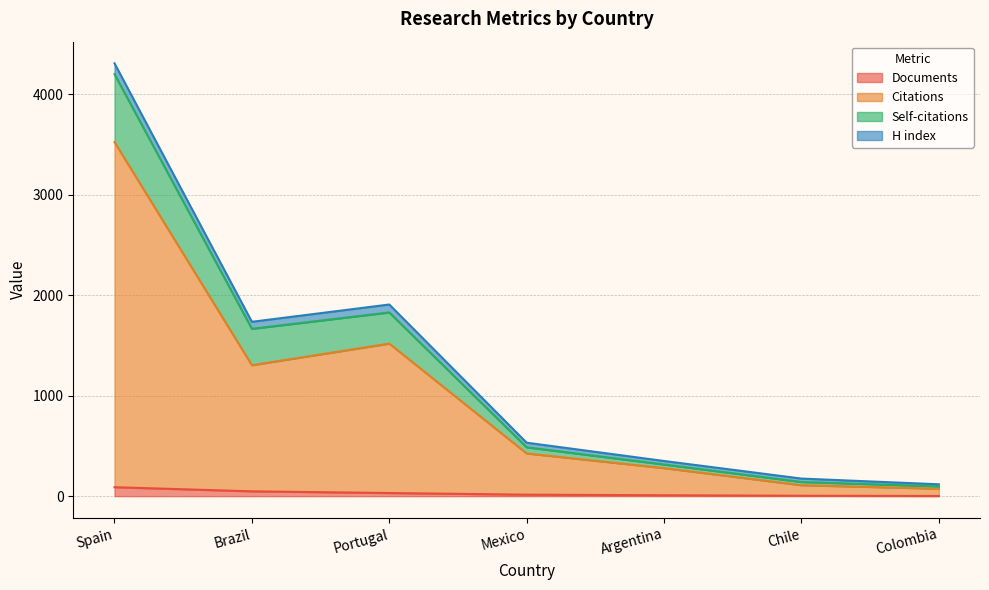

At which category is the sum across all series the highest?

Spain